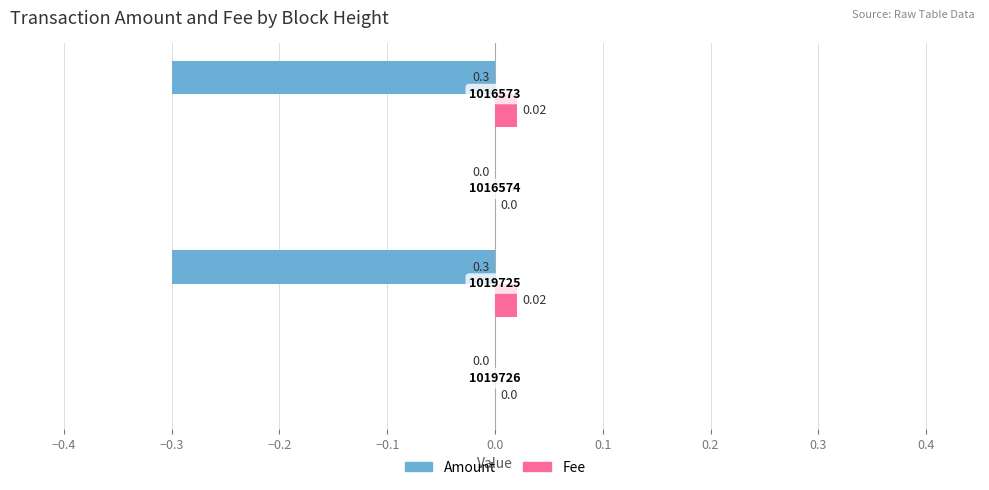

Which series has the largest total across all categories?

Fee